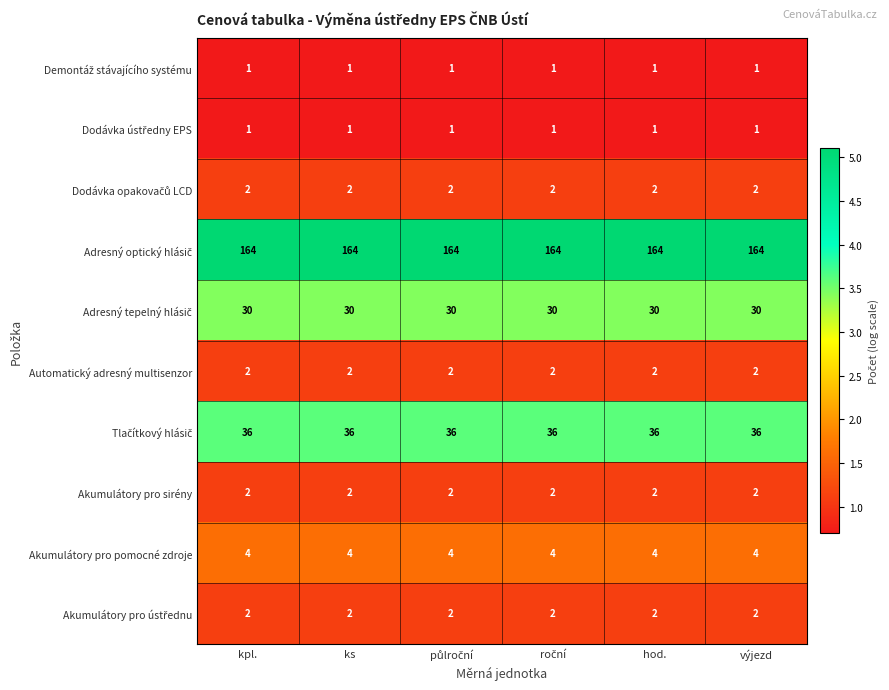

At how many categories does at least one series exceed 123?

6